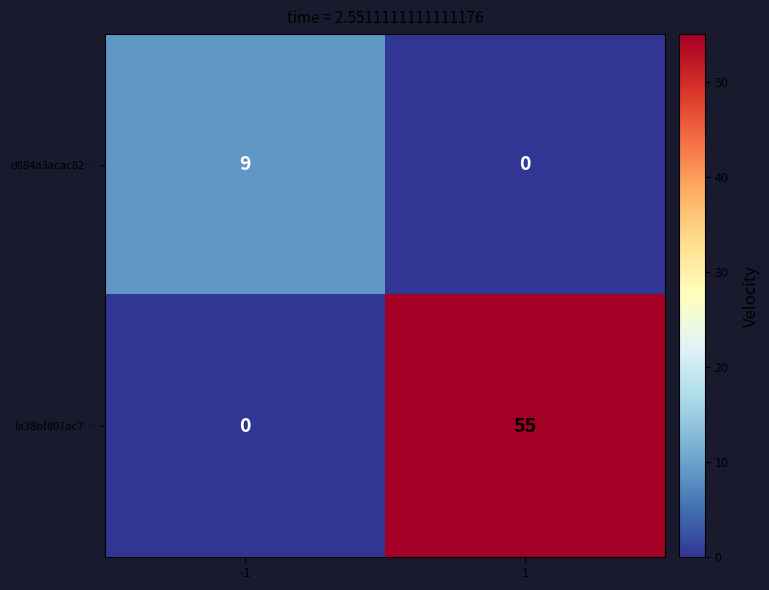

The value of fa38bf807ac7… at 1 is 14. True or false?

False